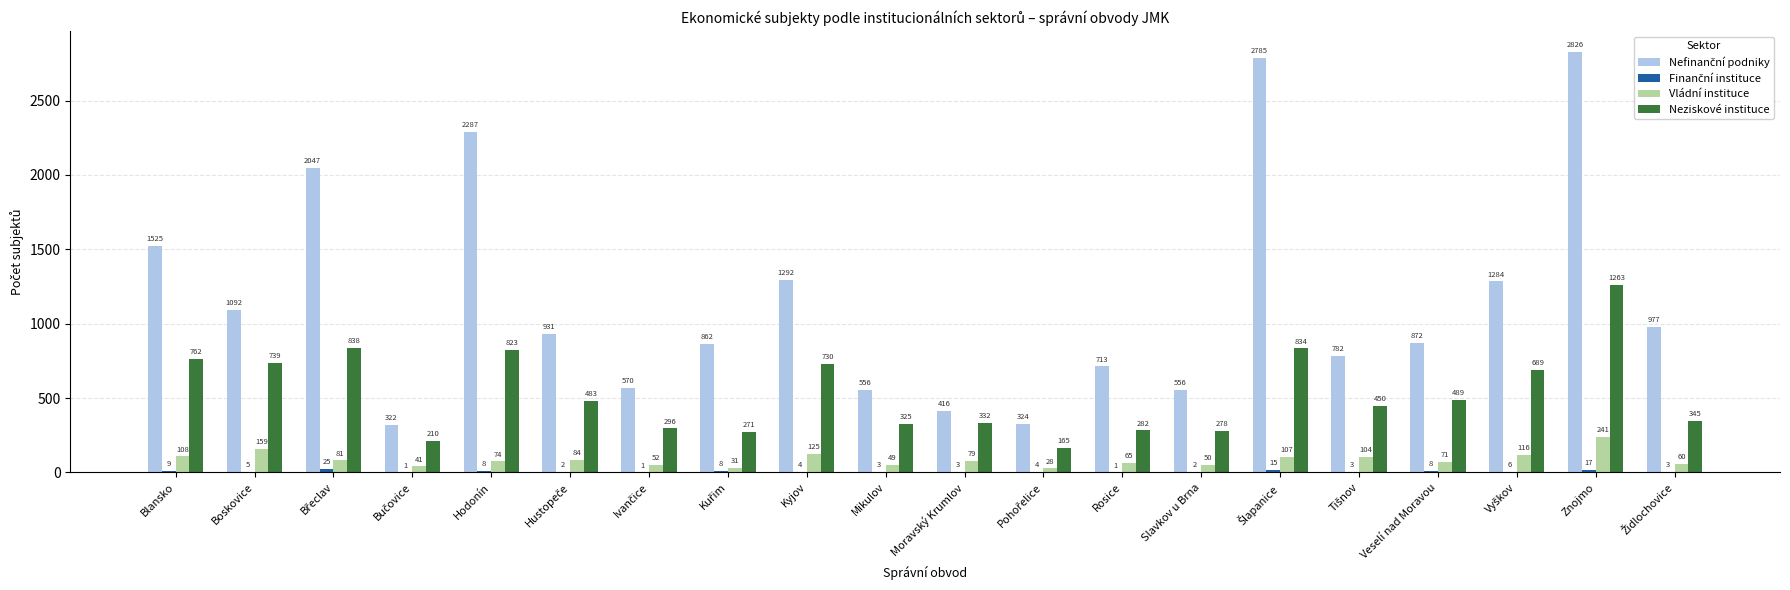

At which label does Neziskové instituce reach its peak?

Znojmo